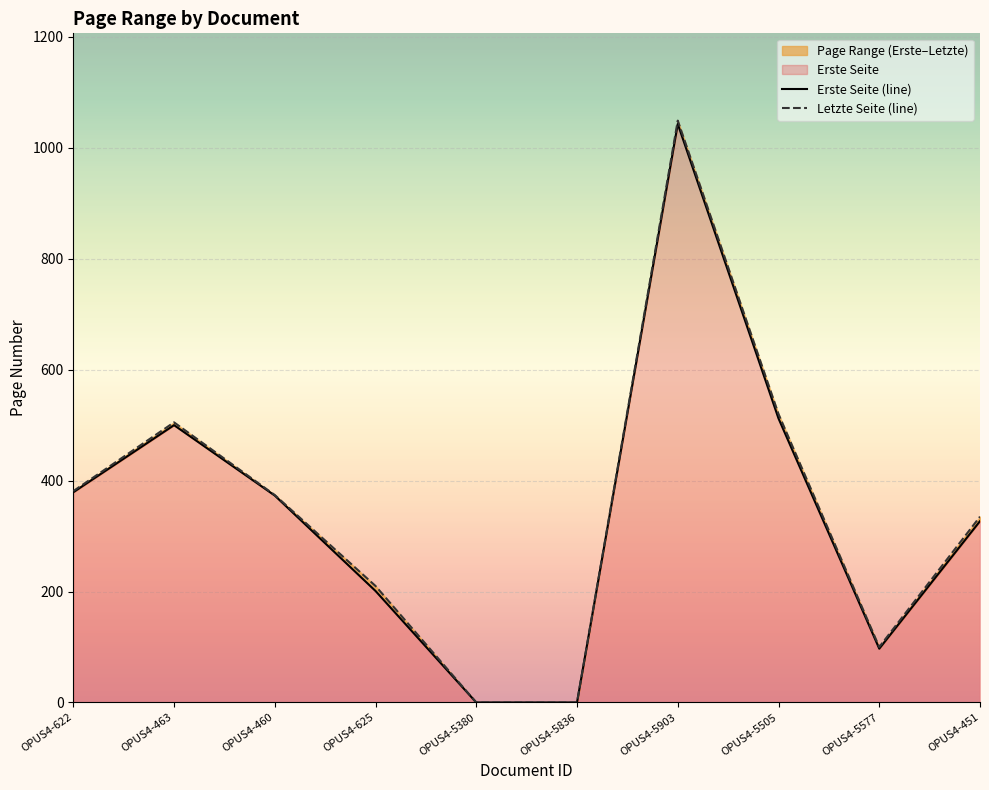

True or false: Letzte Seite (line) has a value of 43 at OPUS4-625.

False